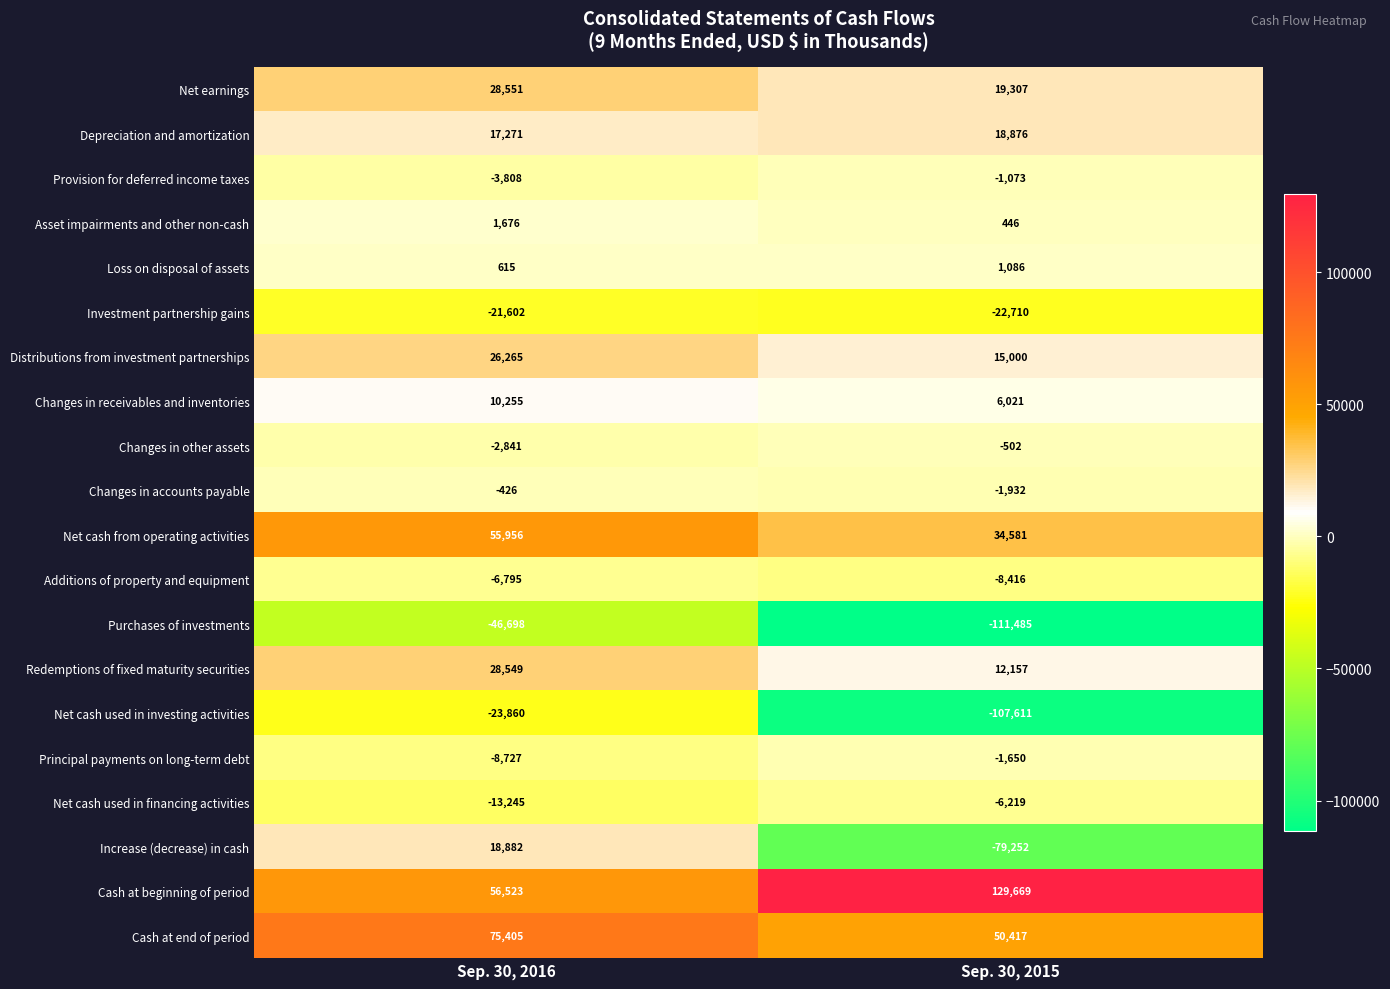

Is it true that Purchases of investments equals -176367 at Sep. 30, 2015?

False